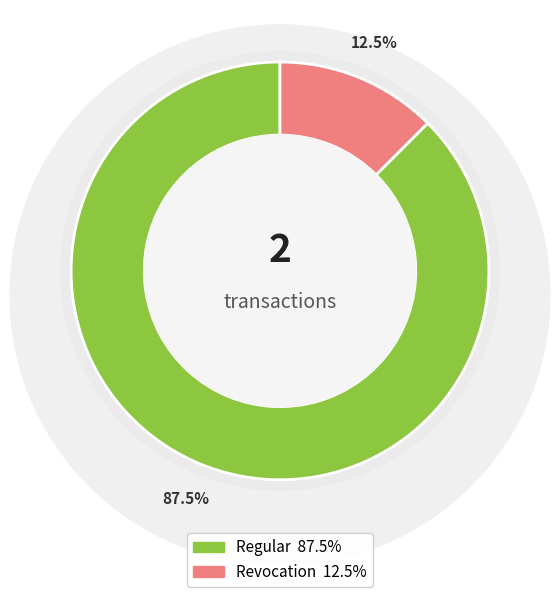

Count the number of slices in the pie.

2